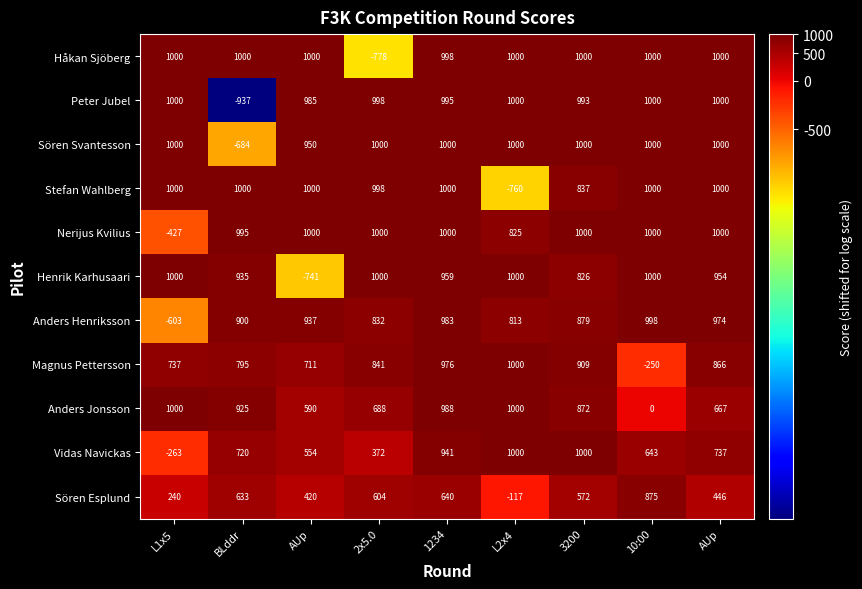

What is the difference between the highest and lowest values at BLddr?

1937